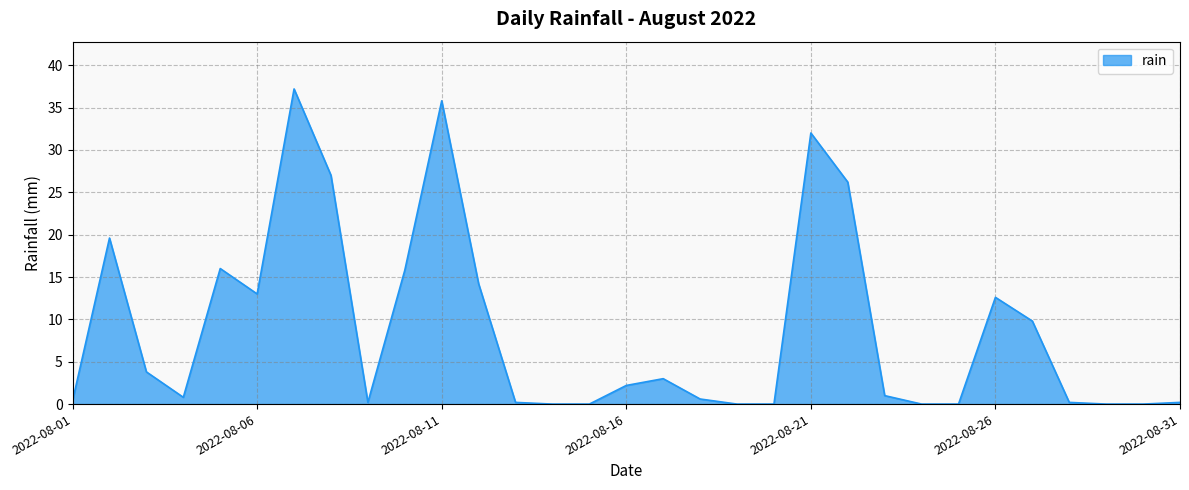

What is the maximum value shown in the chart?

37.2